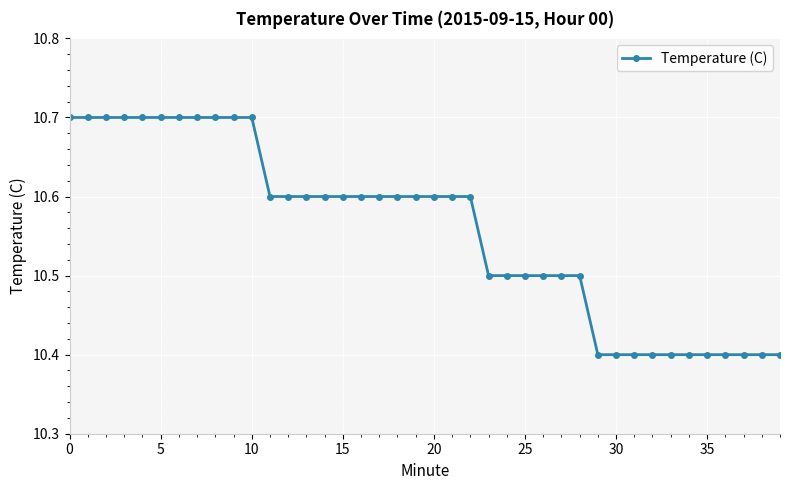

Count the values in the range 10 to 11.

40